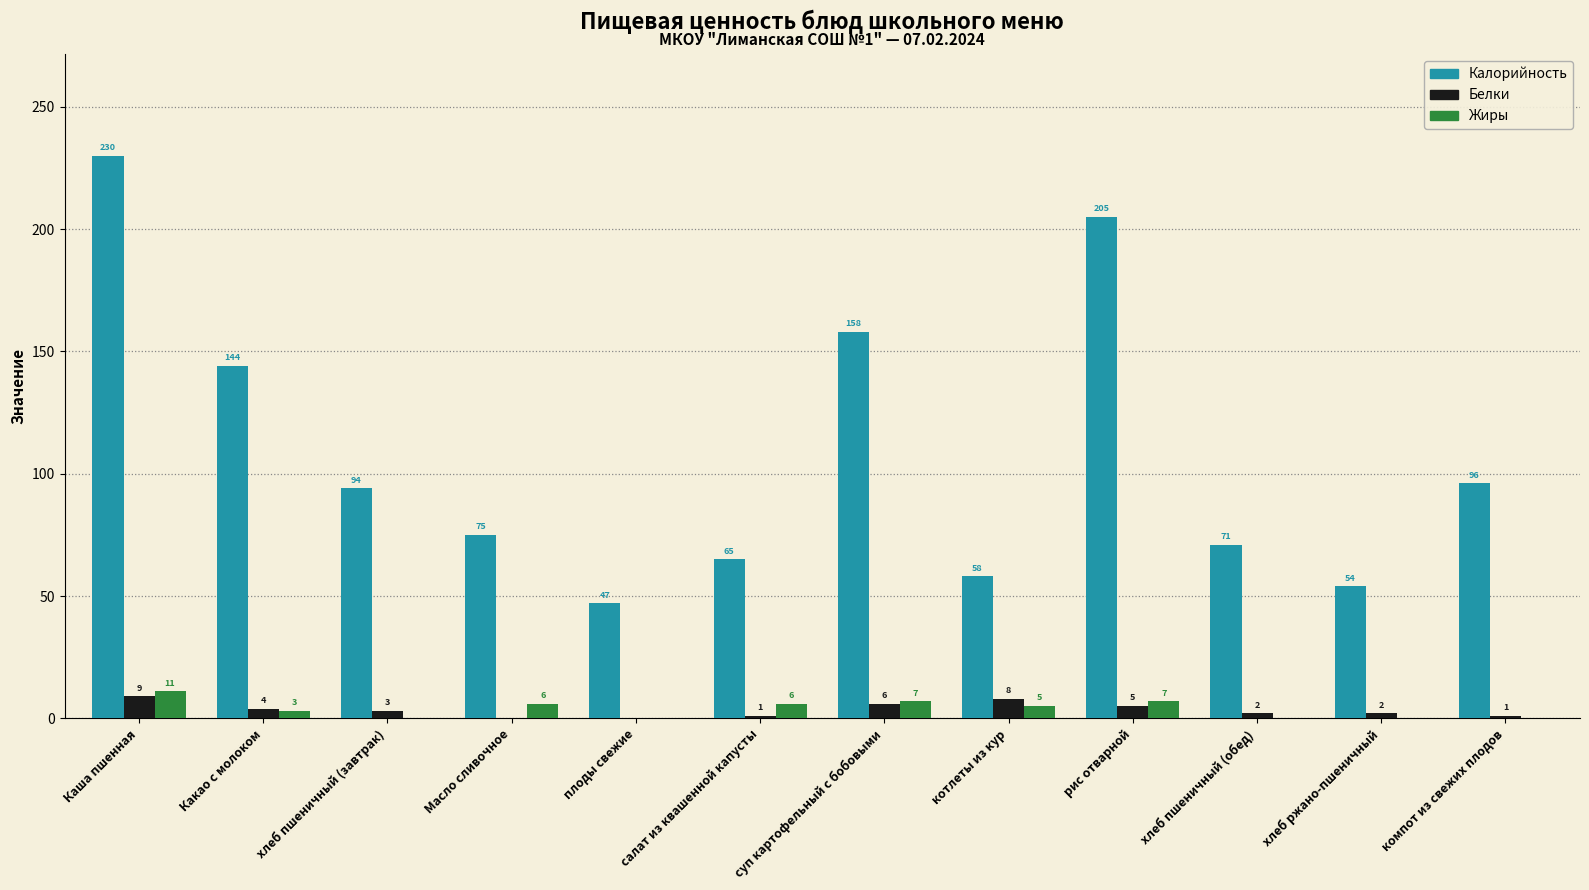

Count the number of data series in this chart.

3